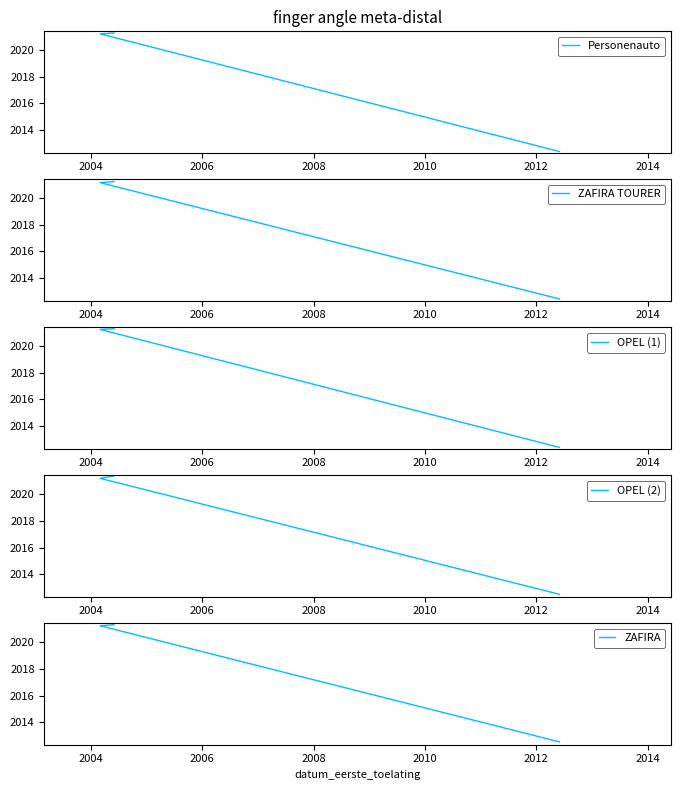

At which label does OPEL (1) first exceed 2021?

2004